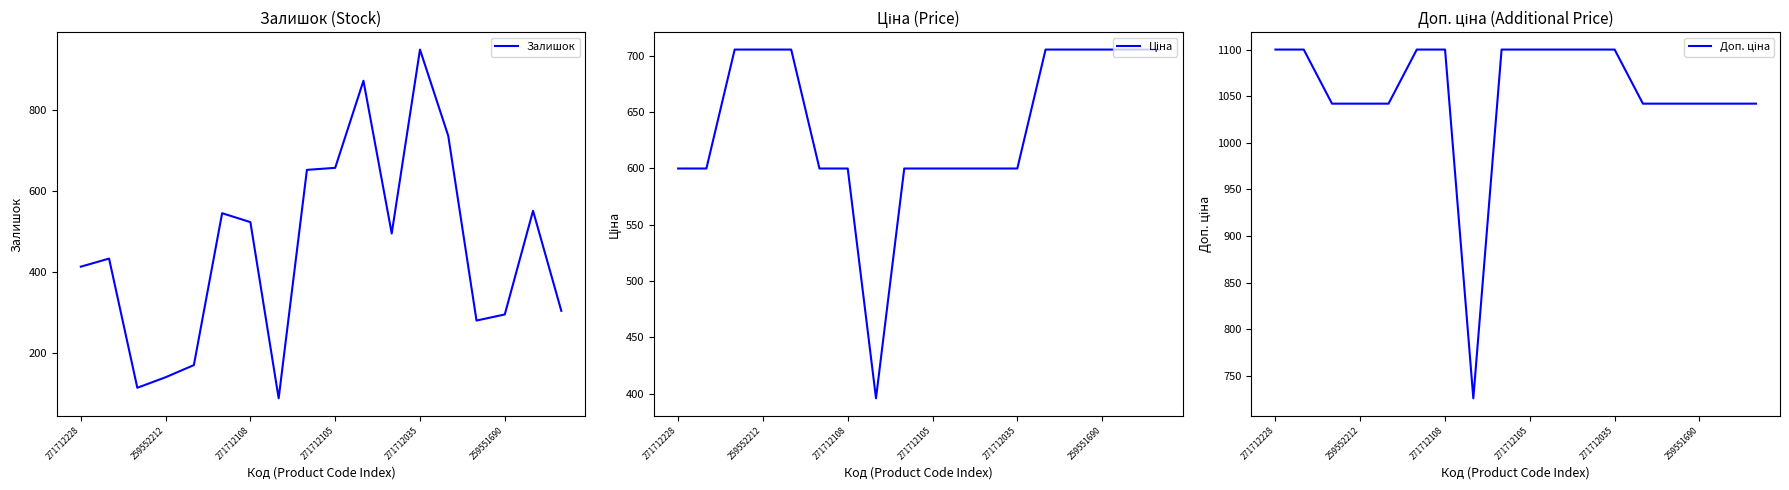

What is the difference between the maximum and second lowest values in the Ціна series?

105.6